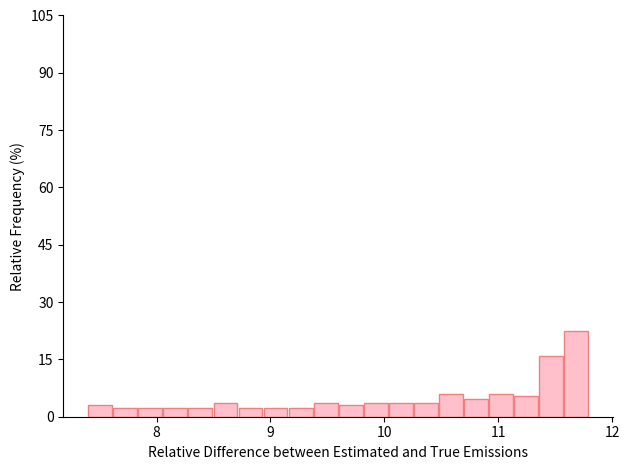

Around what value on the x-axis is the tallest bar? Give the approximate position of its centre, as read against the axis.

11.7